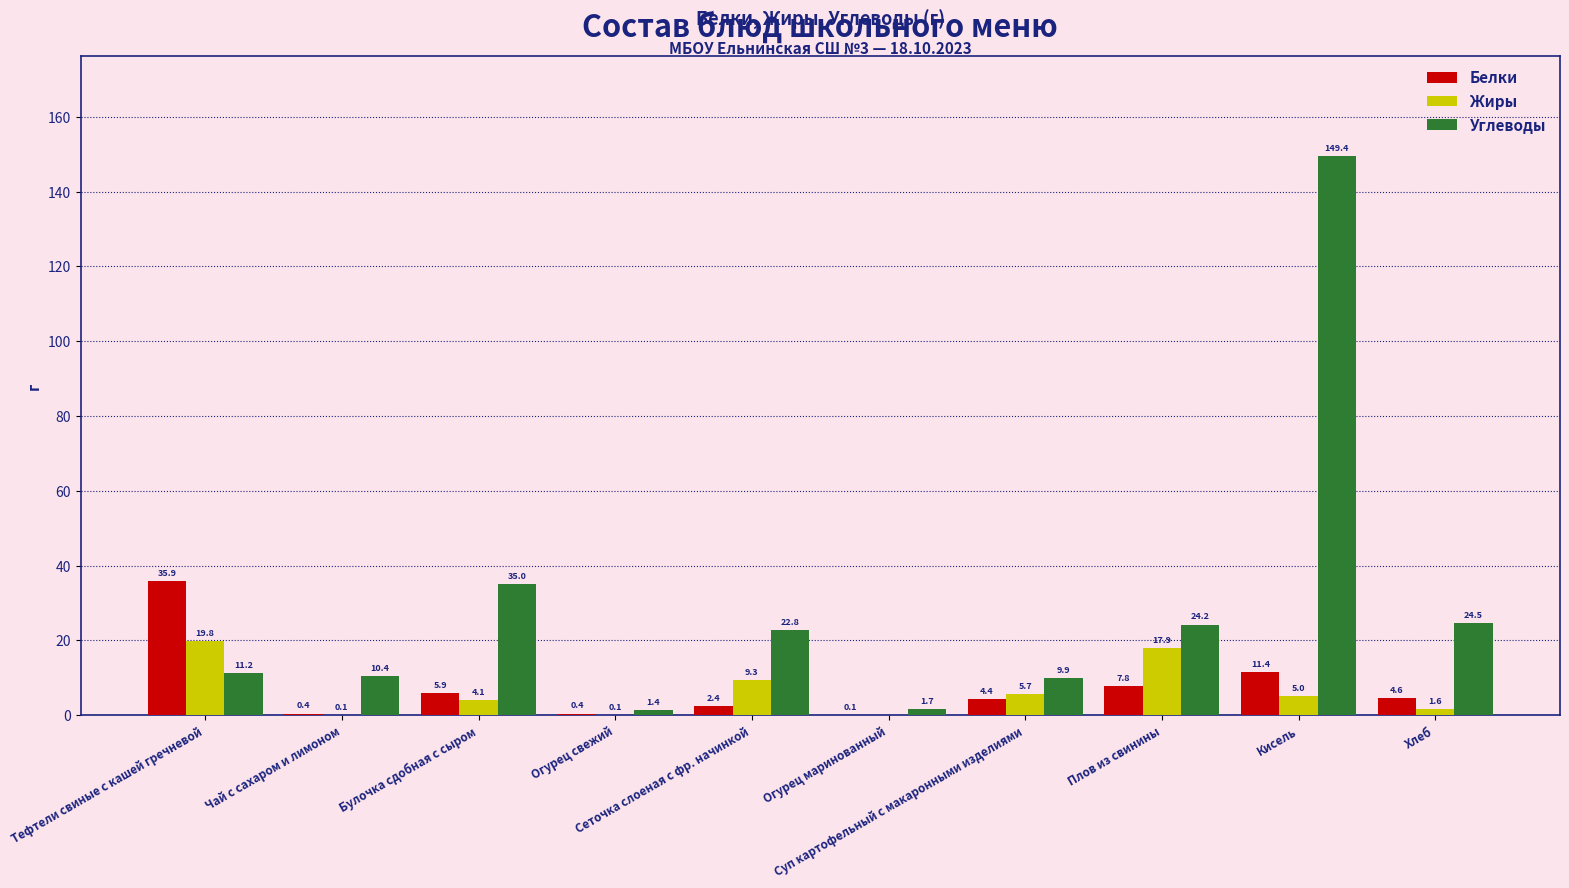

How many groups of bars are there?

10